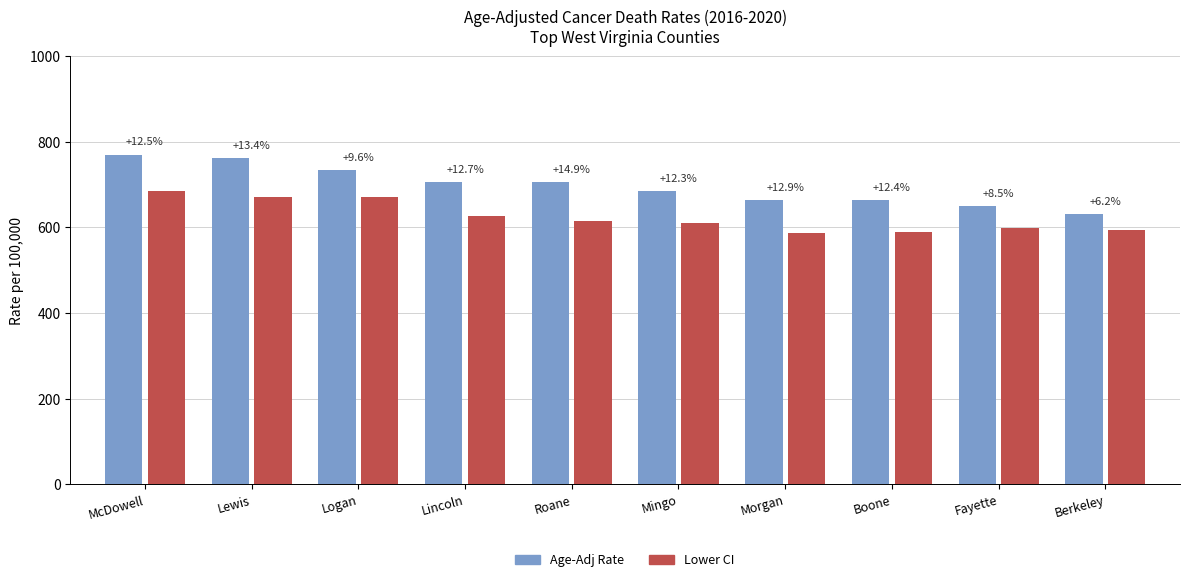

Which series has the widest spread of values?

Age-Adj Rate